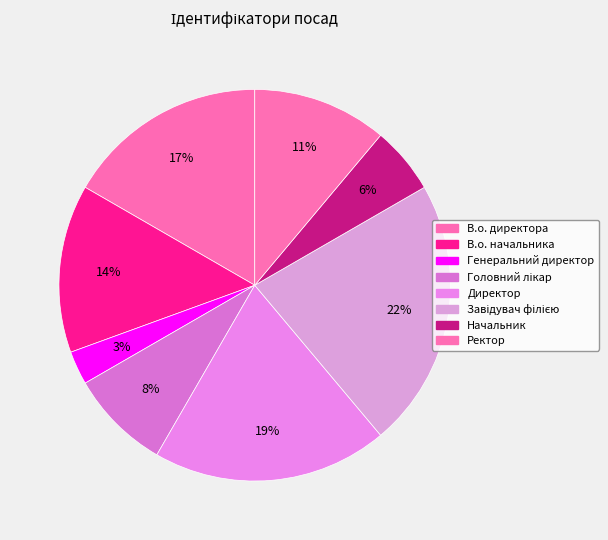

To the nearest percent, what percentage of the pie is В.о. начальника?

14%